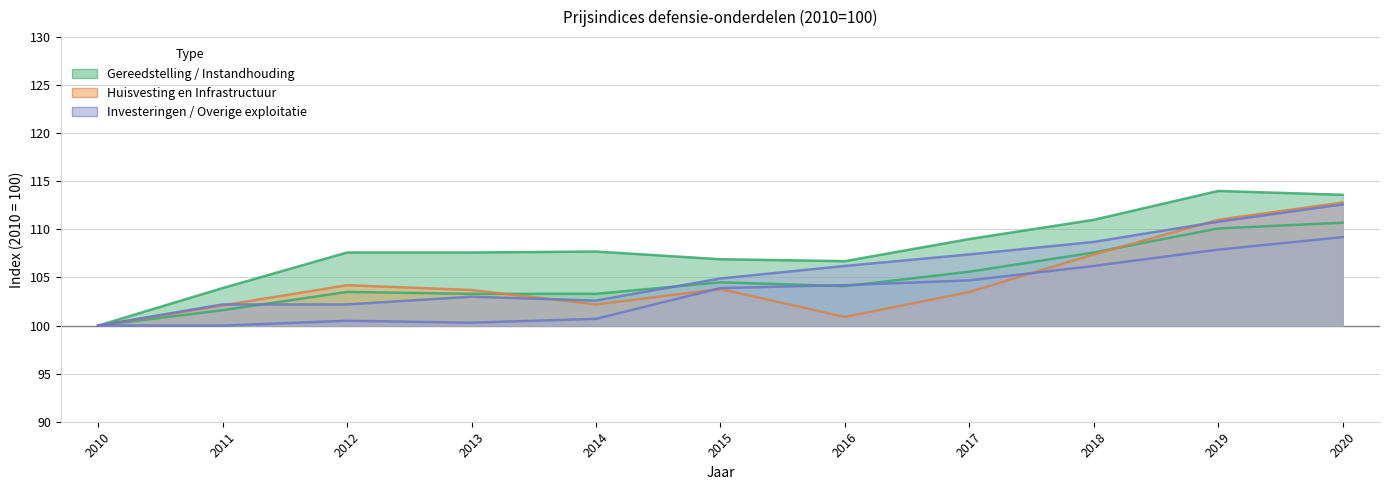

In Totaal Huisvesting en Infrastructuur, how many points are higher than both neighbors (excluding endpoints)?

2